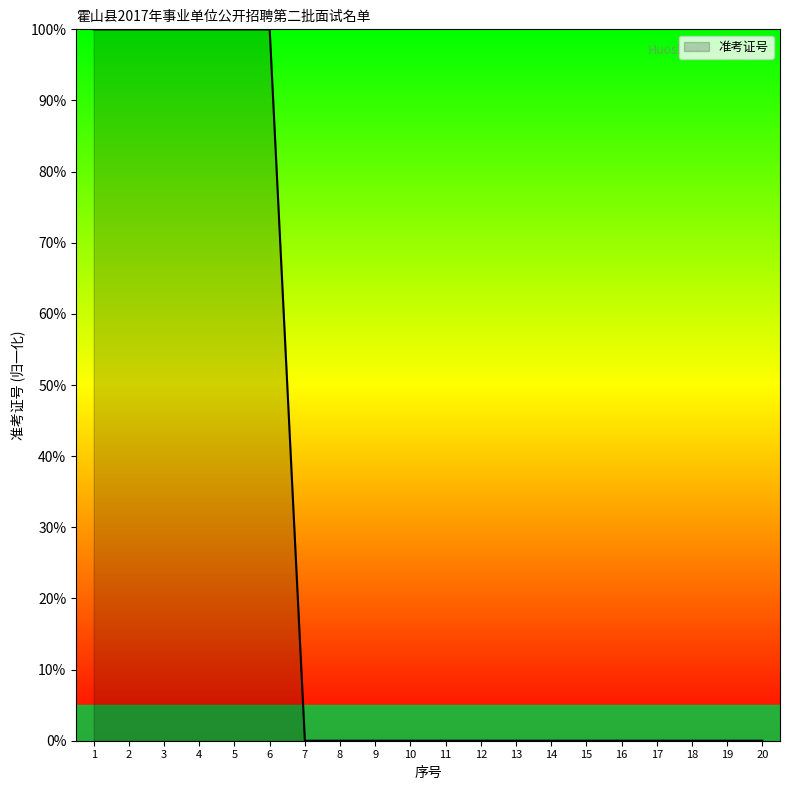

The value at 6 is 132.5. True or false?

False